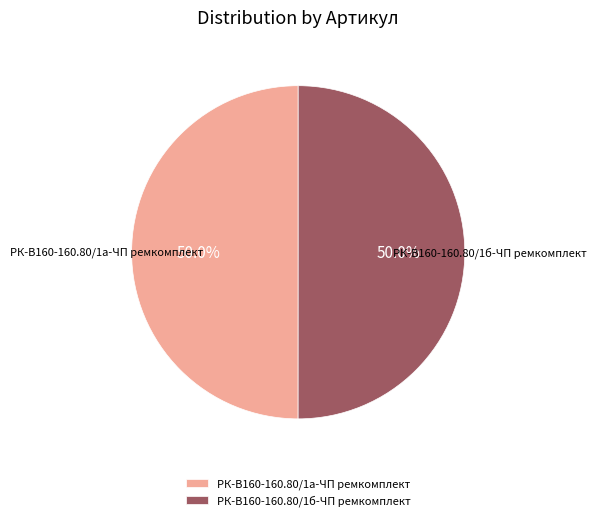

What is the ratio of the value at РК-В160-160.80/1б-ЧП ремкомплект to the value at РК-В160-160.80/1а-ЧП ремкомплект?

1.0